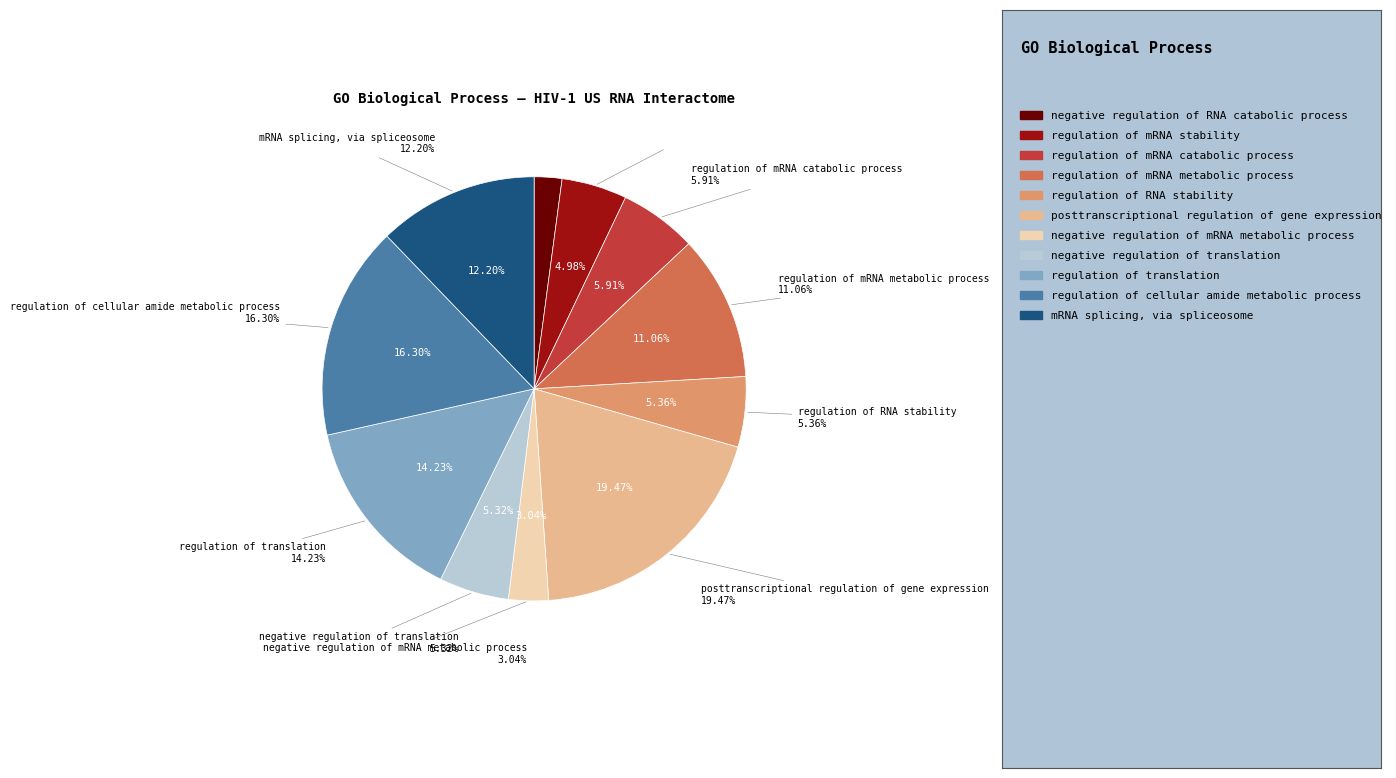

Is it true that mRNA splicing, via spliceosome is 1% of the pie?

False